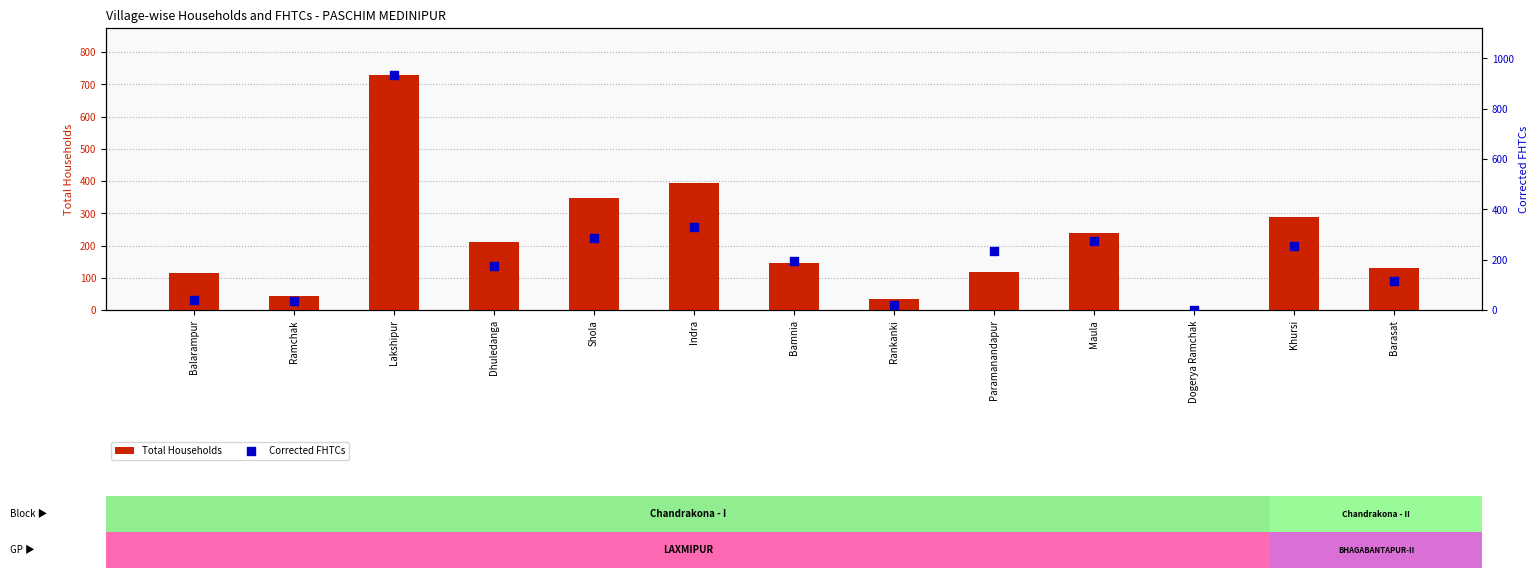

Which series contains the highest Y value?

Corrected FHTCs